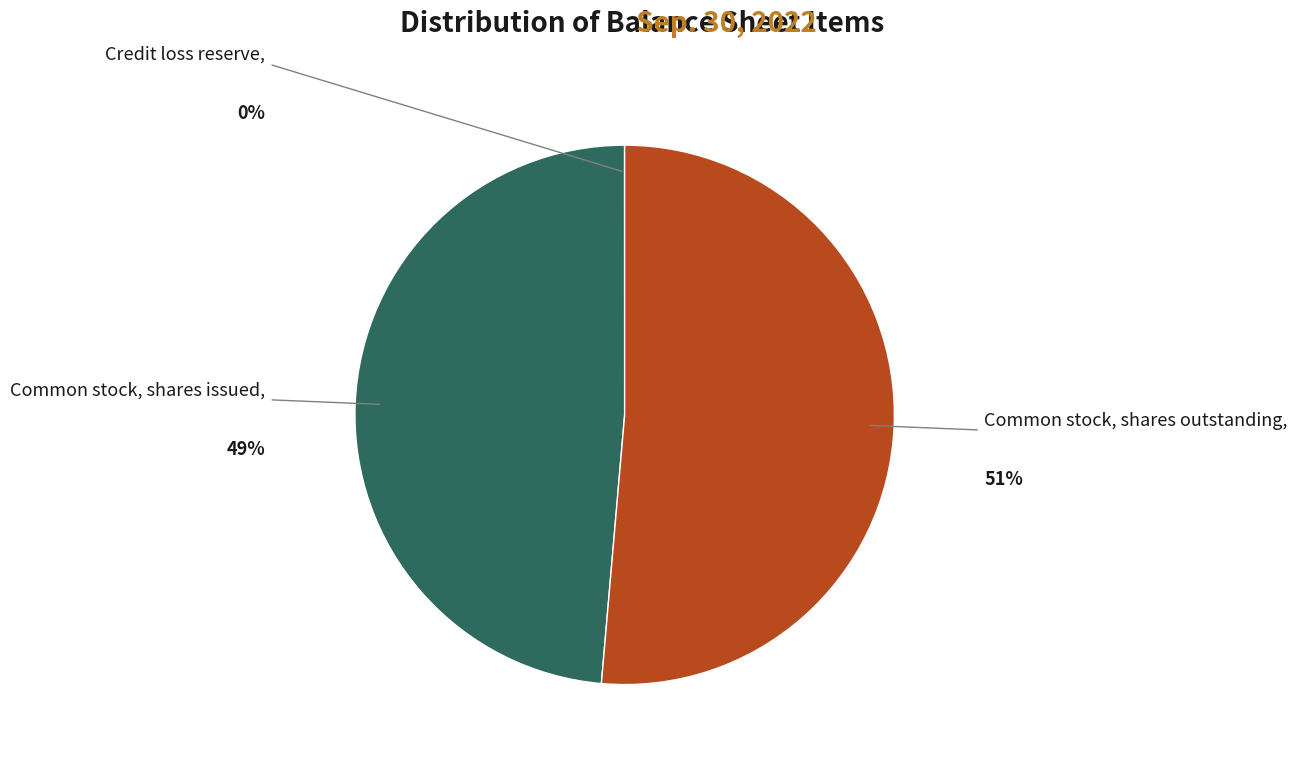

Is there a majority slice in this chart?

Yes